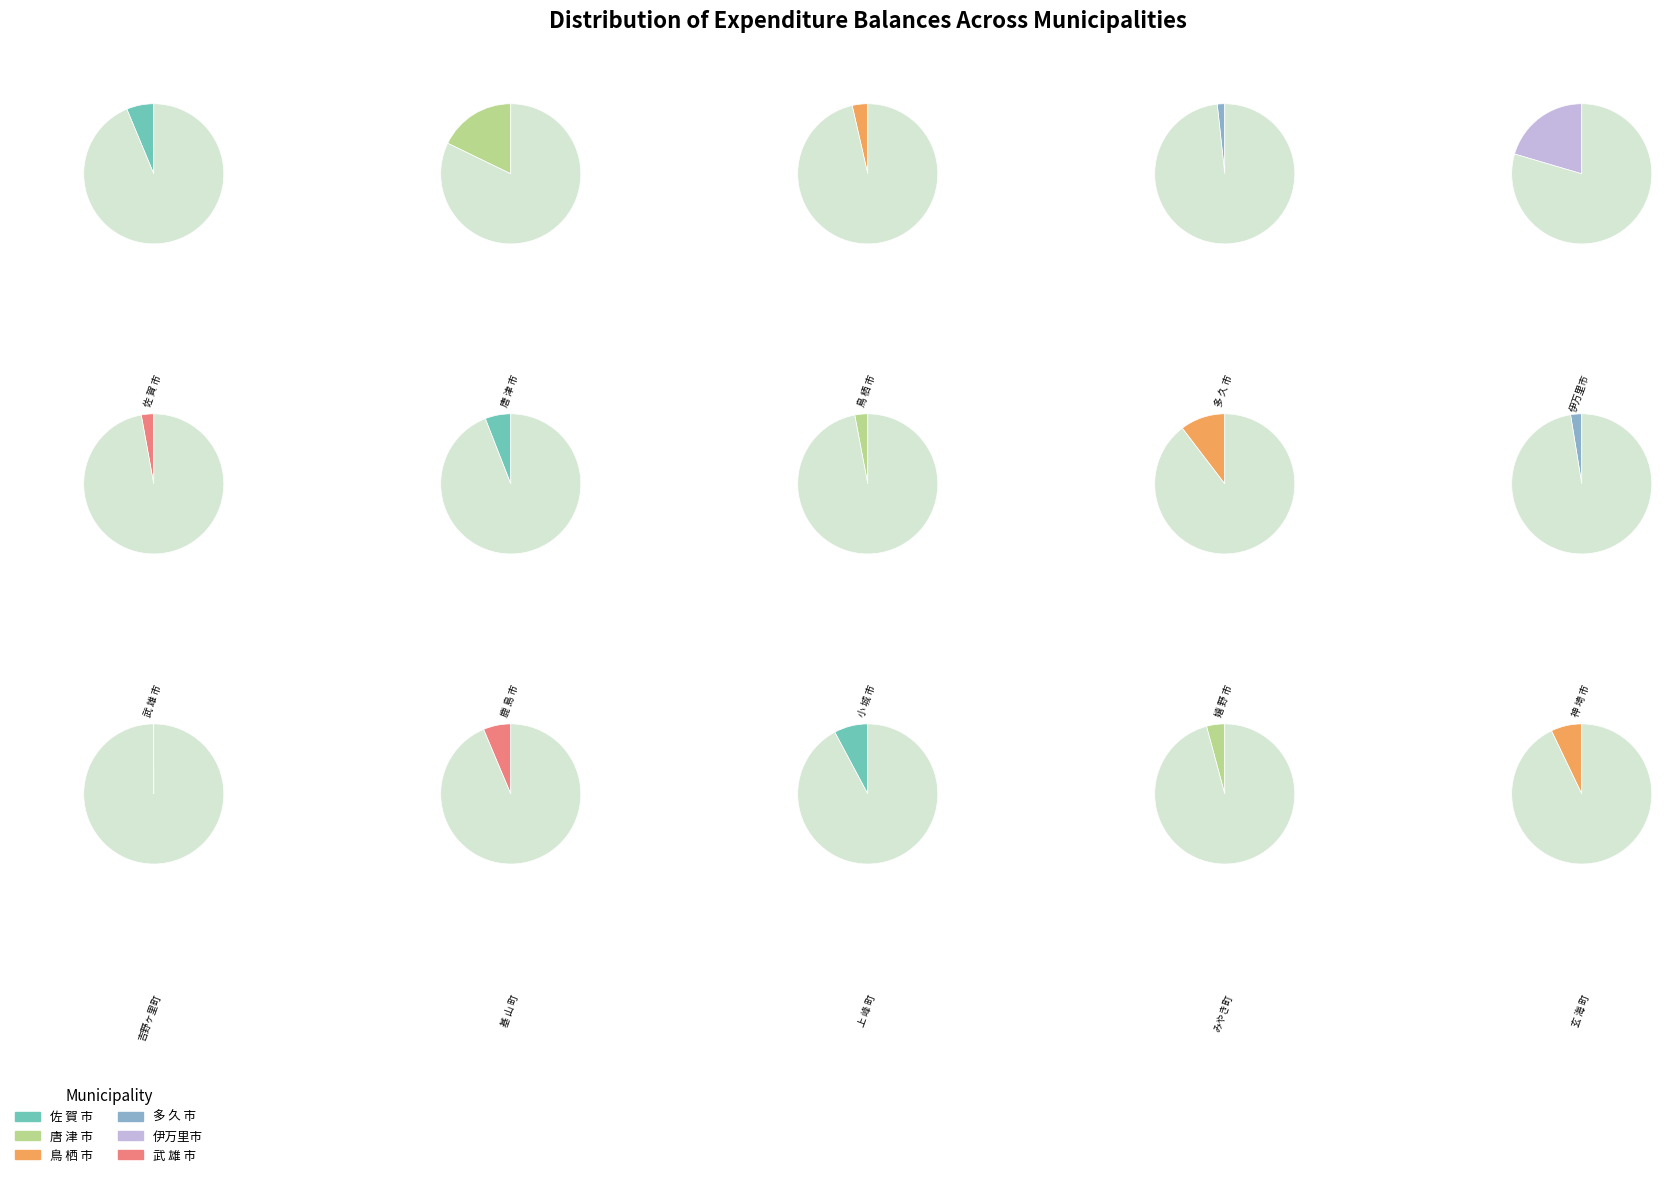

What is the total percentage of 武 雄 市 and 鹿 島 市?

8.8%